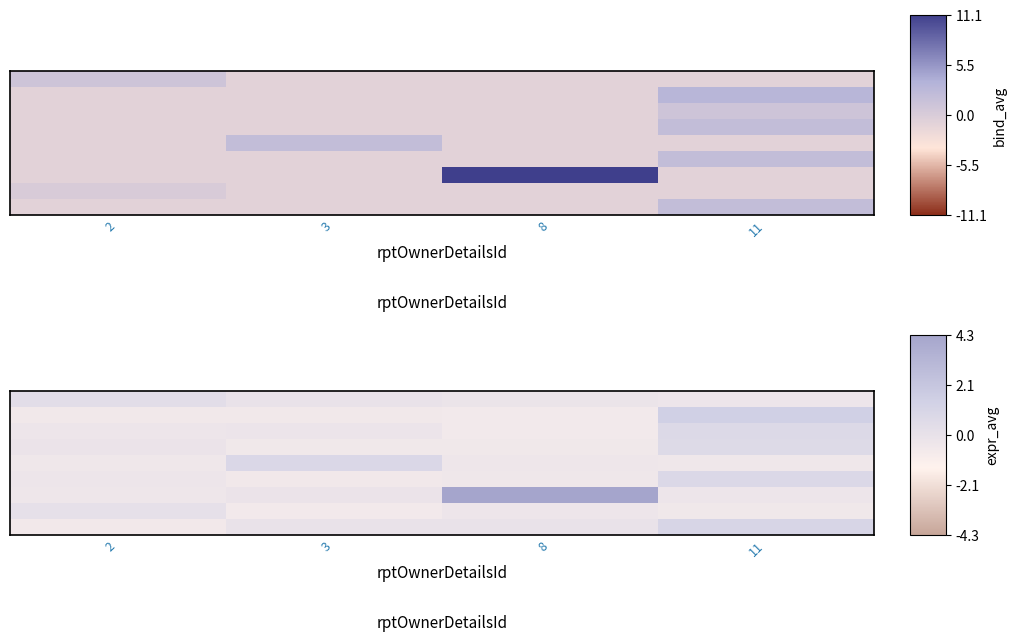

How many categories are shown in the chart?

4